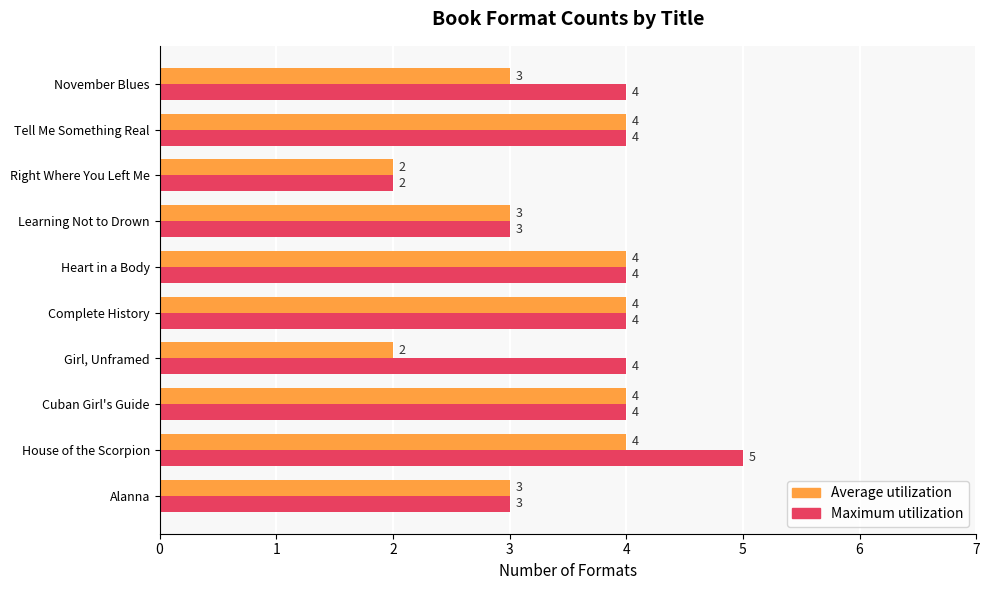

Is it true that Maximum utilization equals 5 at November Blues?

False